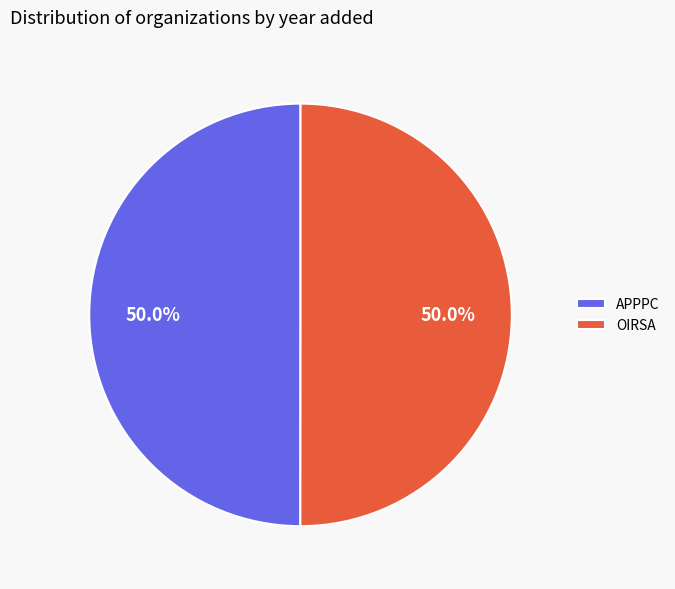

What is the total percentage of OIRSA and APPPC?

100.0%